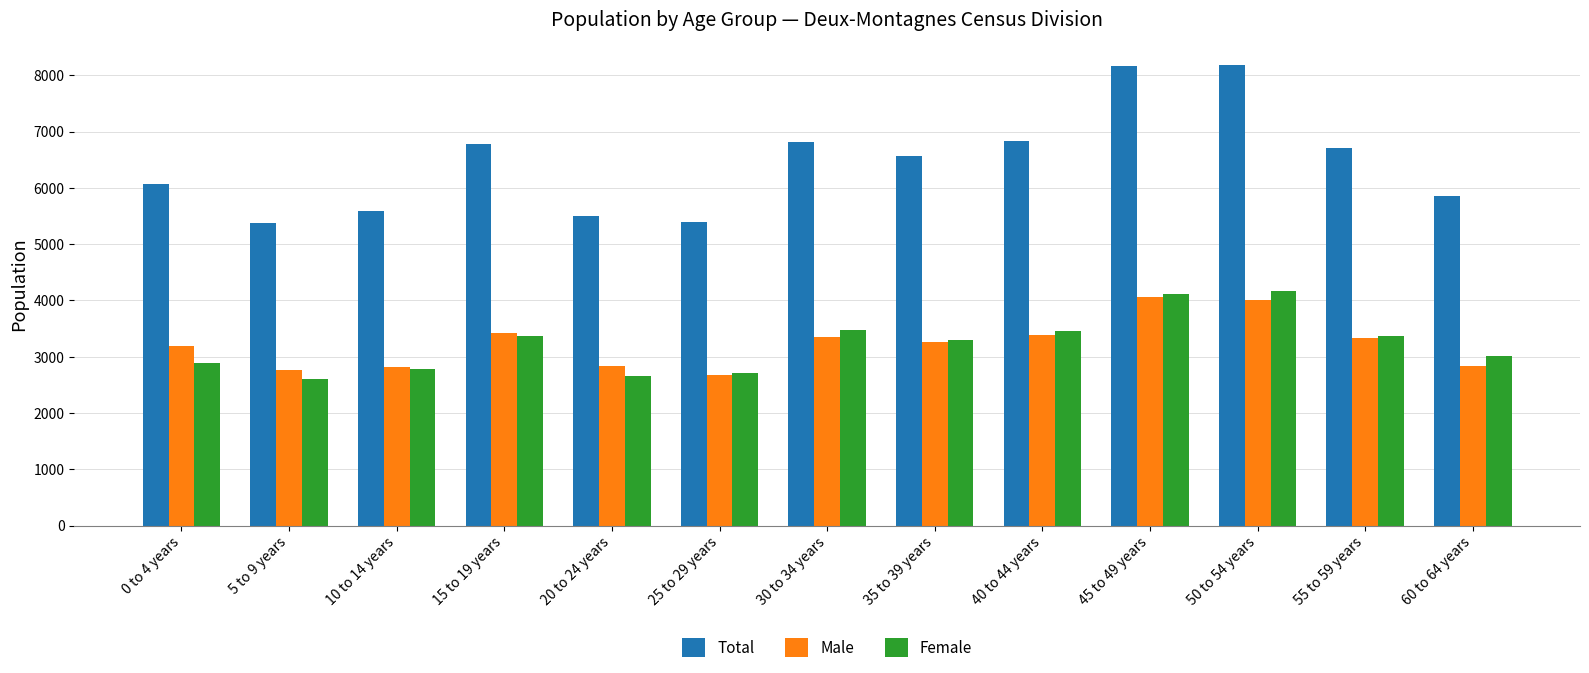

True or false: Male has a value of 4577 at 60 to 64 years.

False